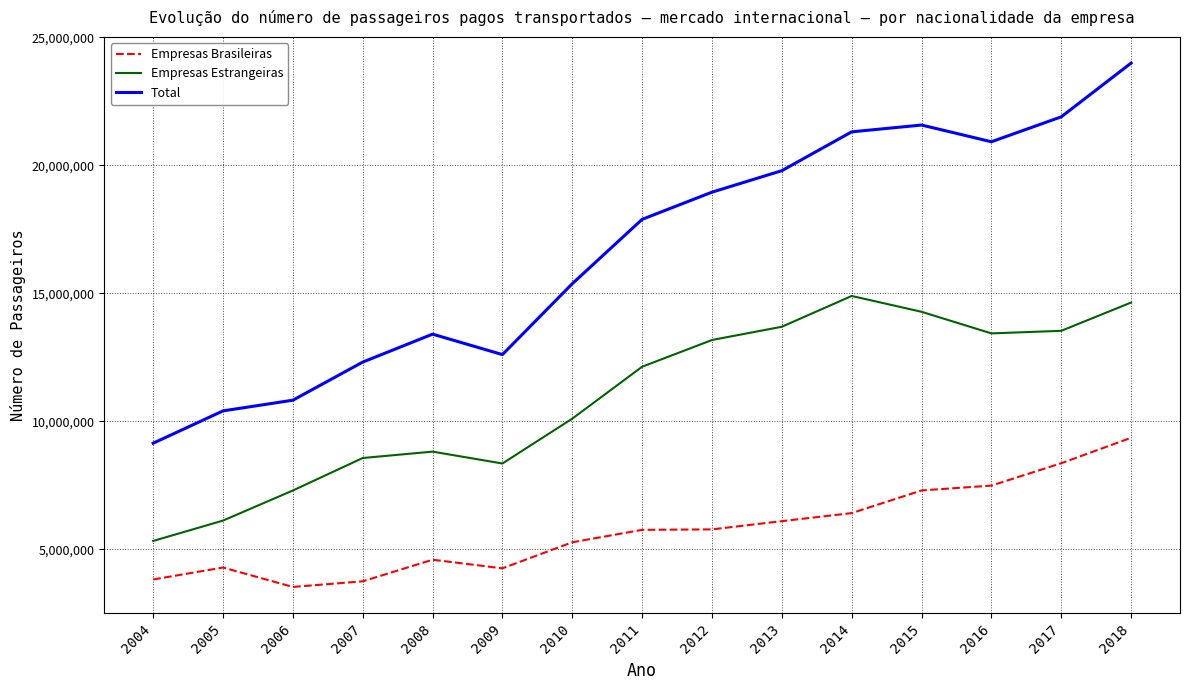

What is the total value across all series at 2018?

47975938